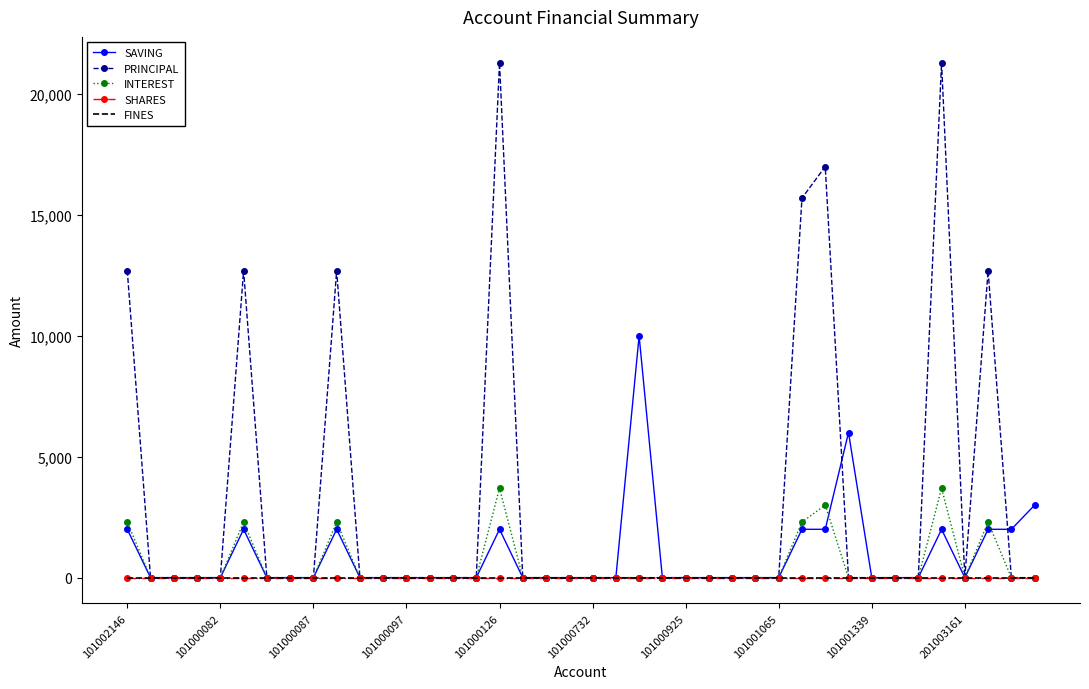

True or false: SHARES and INTEREST intersect in this chart.

False